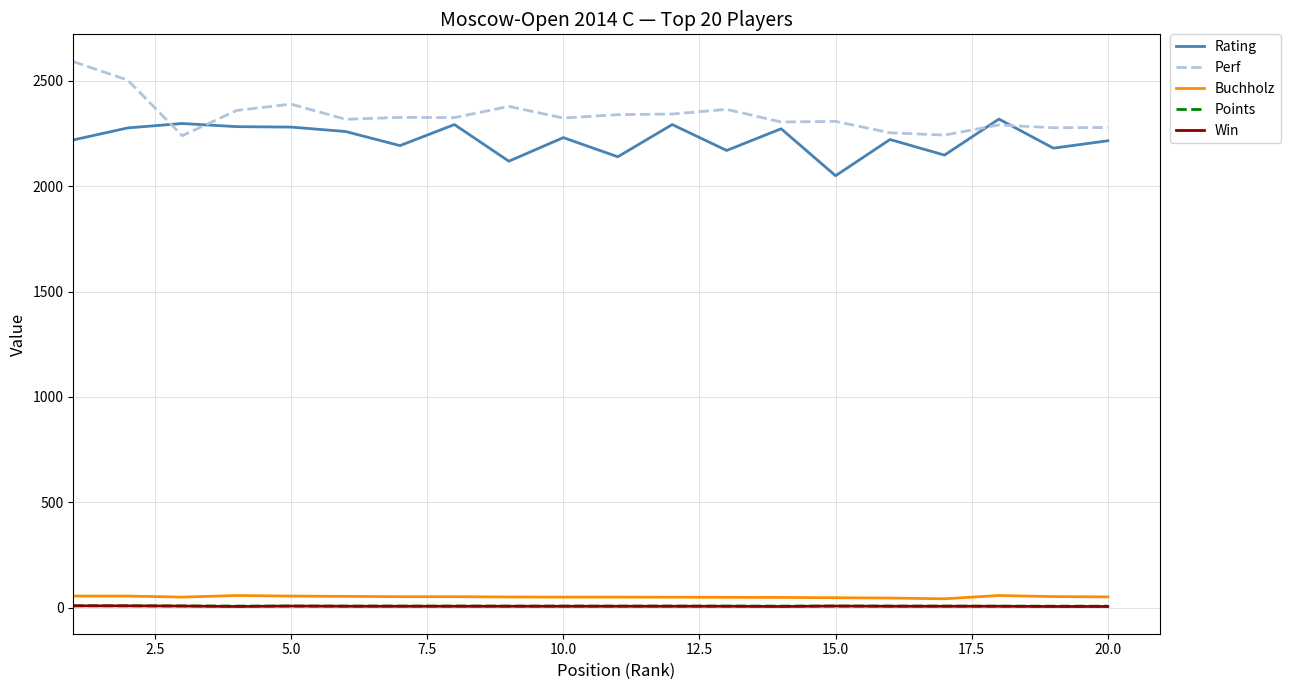

What is the greatest value displayed?

2592.0